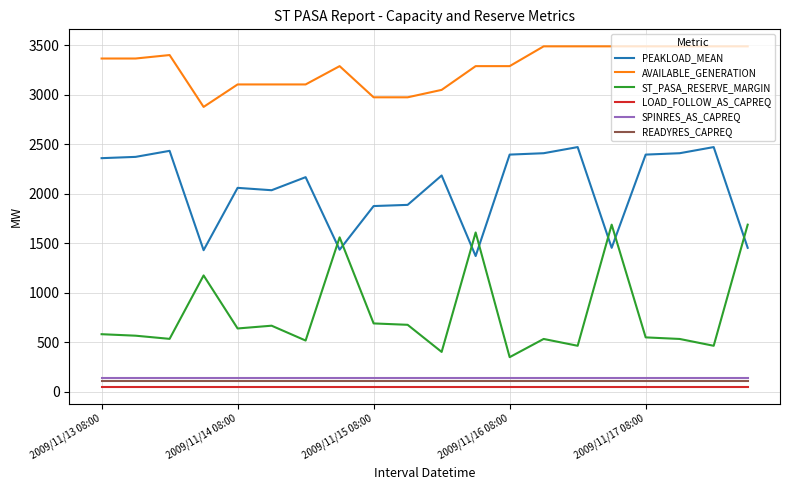

What are all the series names shown in the legend?

PEAKLOAD_MEAN, AVAILABLE_GENERATION, ST_PASA_RESERVE_MARGIN, LOAD_FOLLOW_AS_CAPREQ, SPINRES_AS_CAPREQ, READYRES_CAPREQ